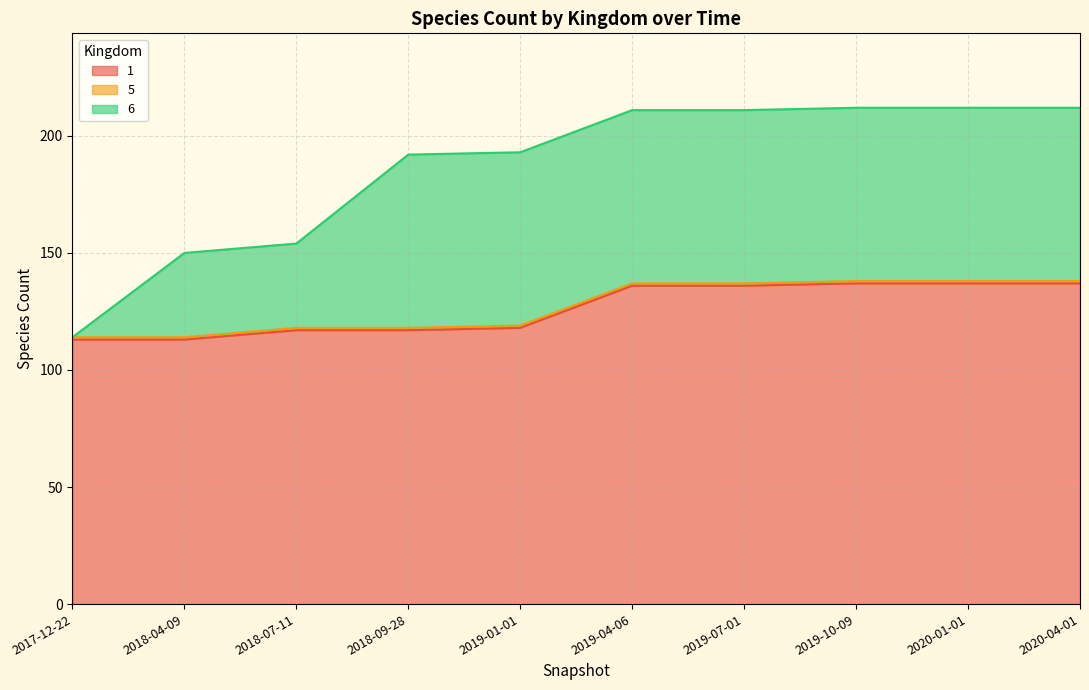

Between 2020-01-01 and 2019-10-09, which is larger?

2020-01-01